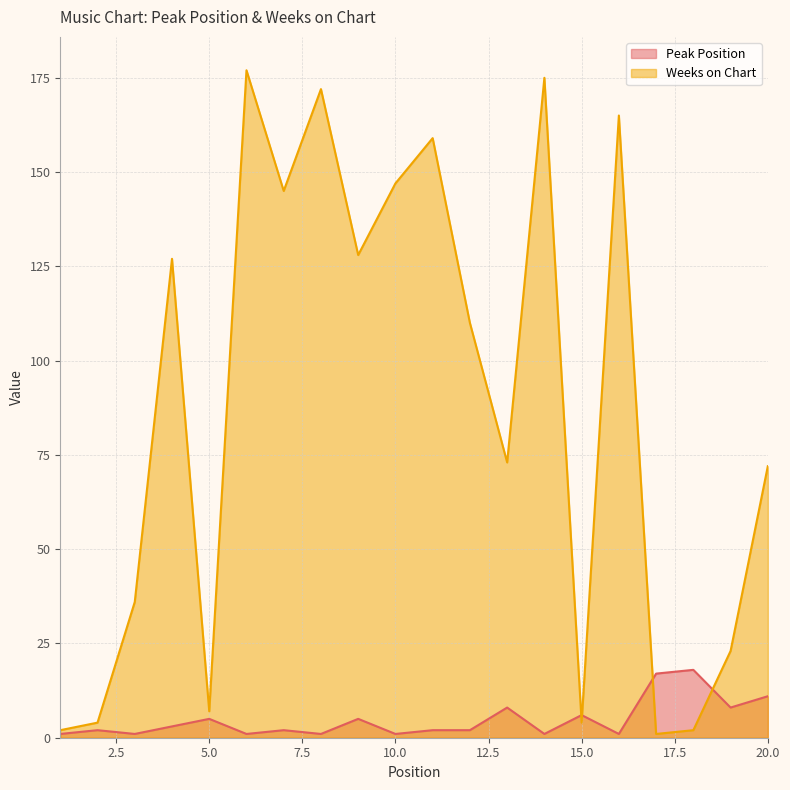

Where is the first local maximum for Peak Position?

2